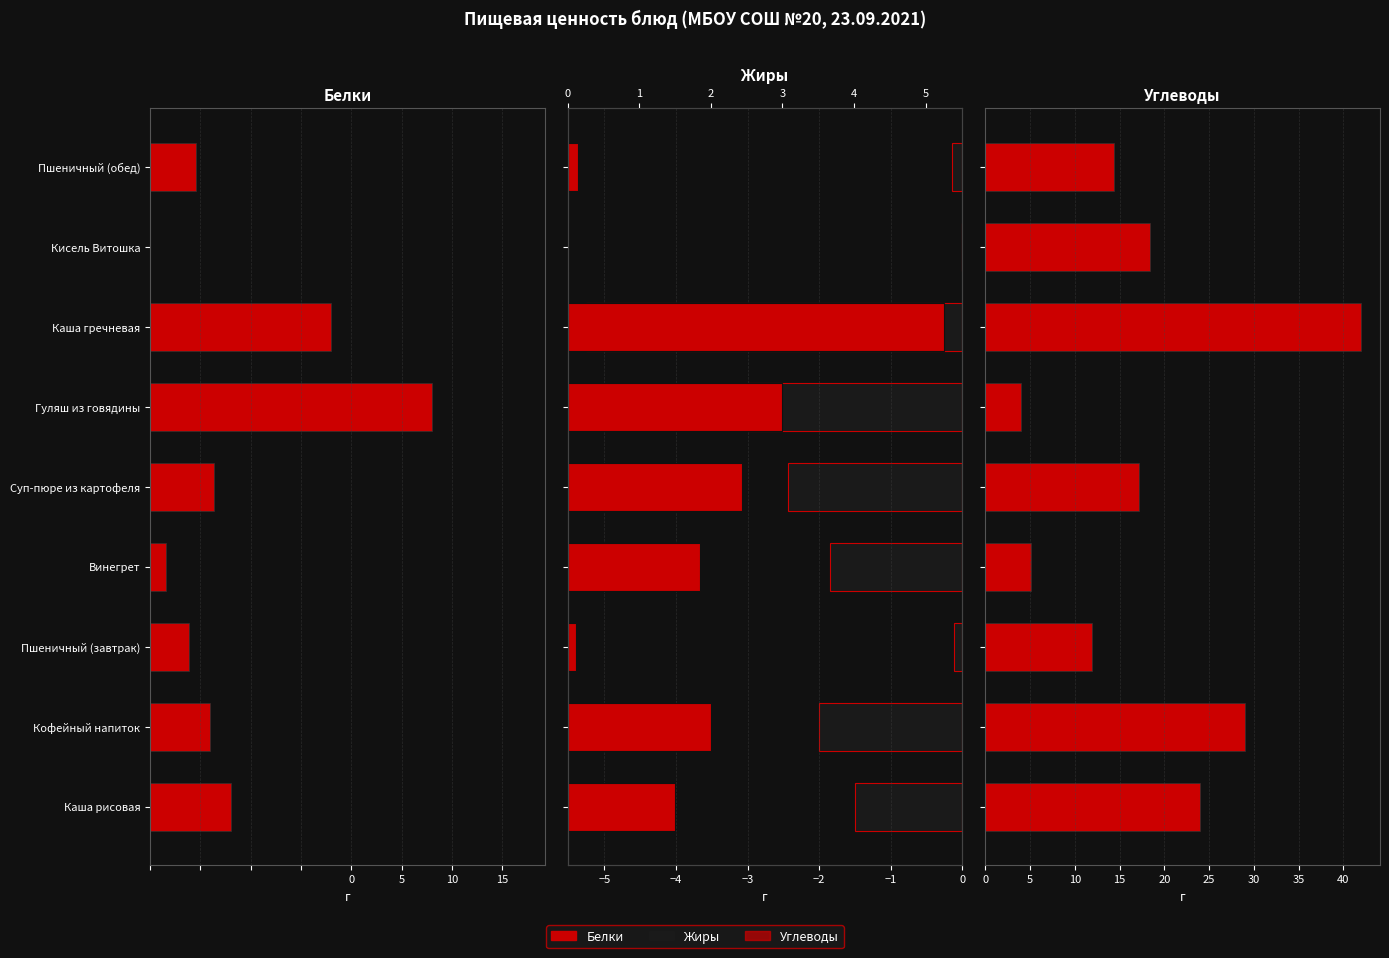

The Белки series shows -3.0 at Кофейный напиток. True or false?

True